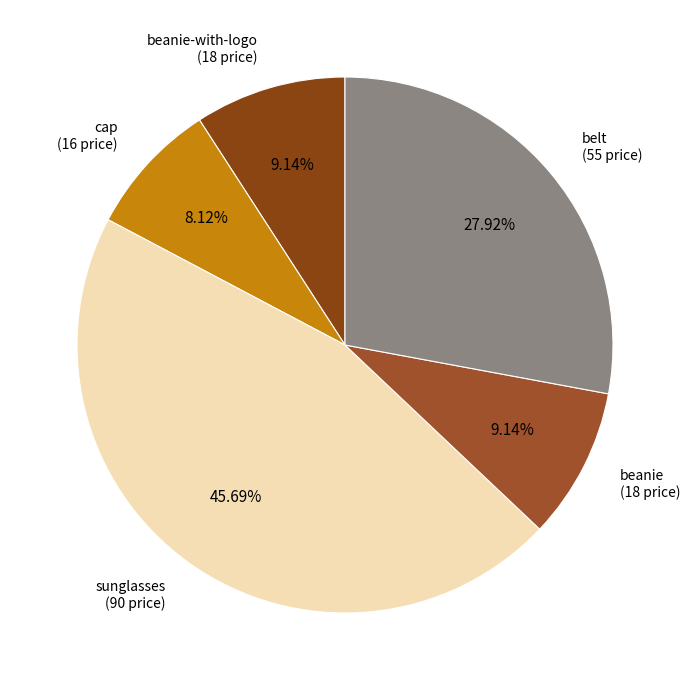

The beanie slice represents 9% of the pie. True or false?

True